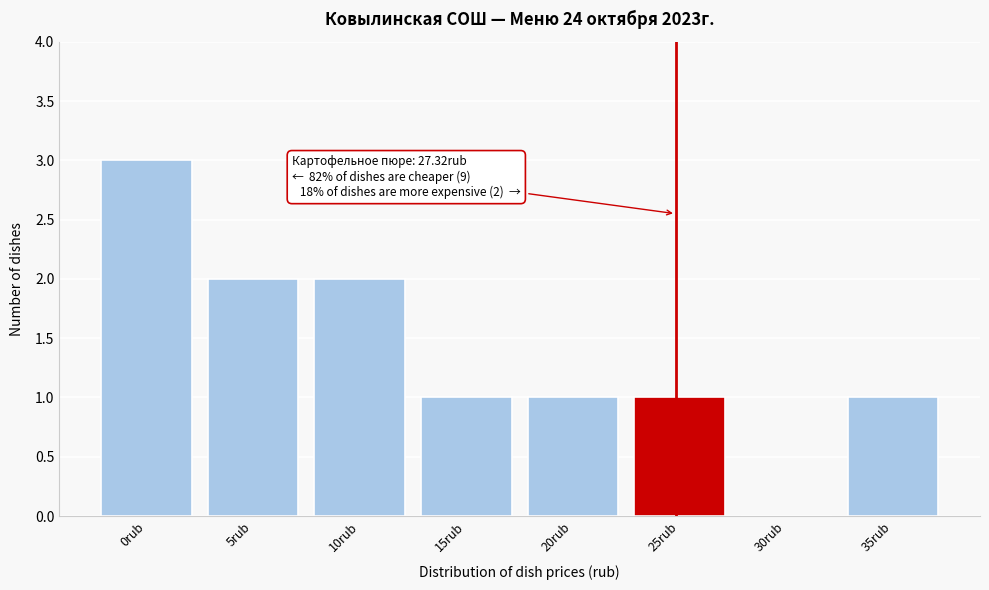

Reading right to left, list all the values displayed in this chart.

35rub=1	30rub=0	25rub=1	20rub=1	15rub=1	10rub=2	5rub=2	0rub=3